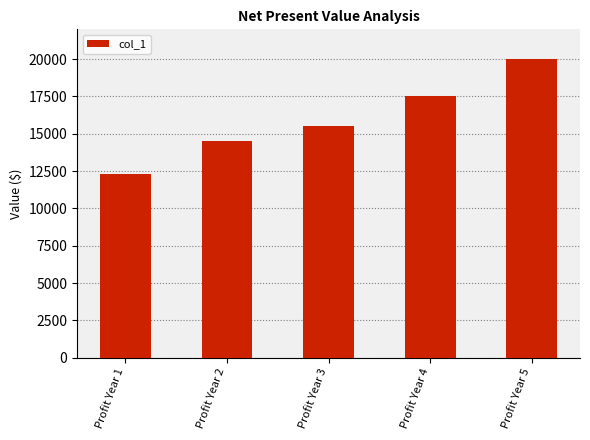

Reading right to left, extract all data points from this chart.

Profit Year 5=20000	Profit Year 4=17500	Profit Year 3=15500	Profit Year 2=14500	Profit Year 1=12300